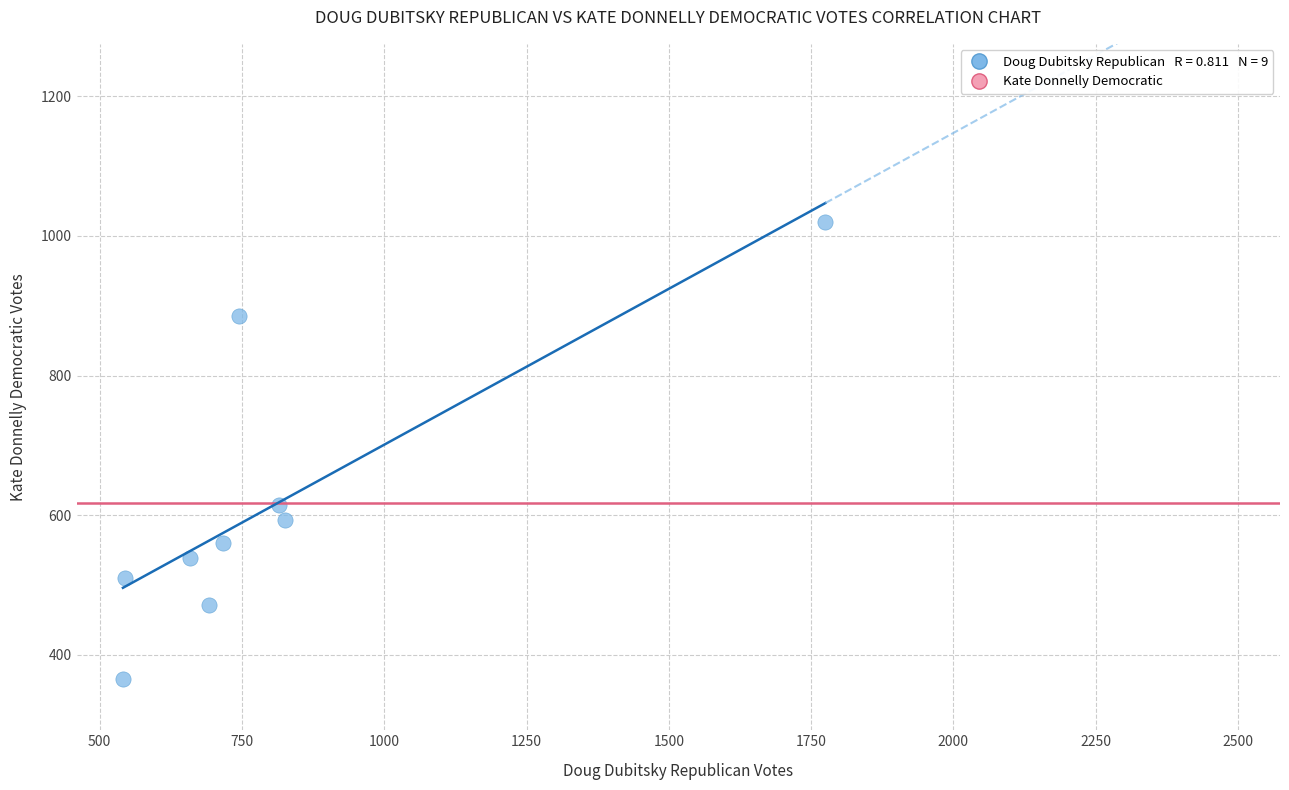

What is the range of Y values (max minus min)?

655